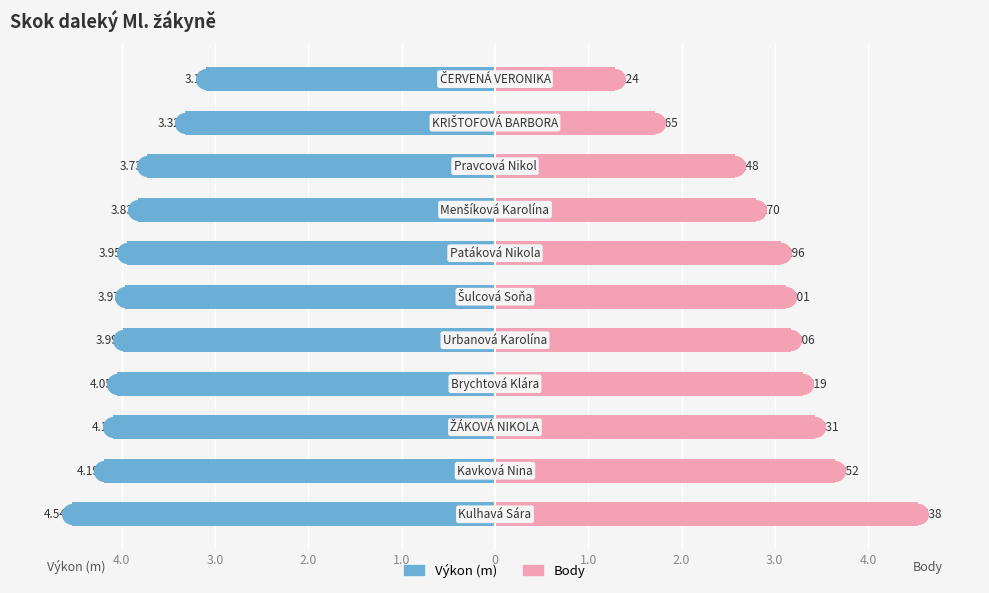

Which series reaches the maximum Y coordinate?

Body